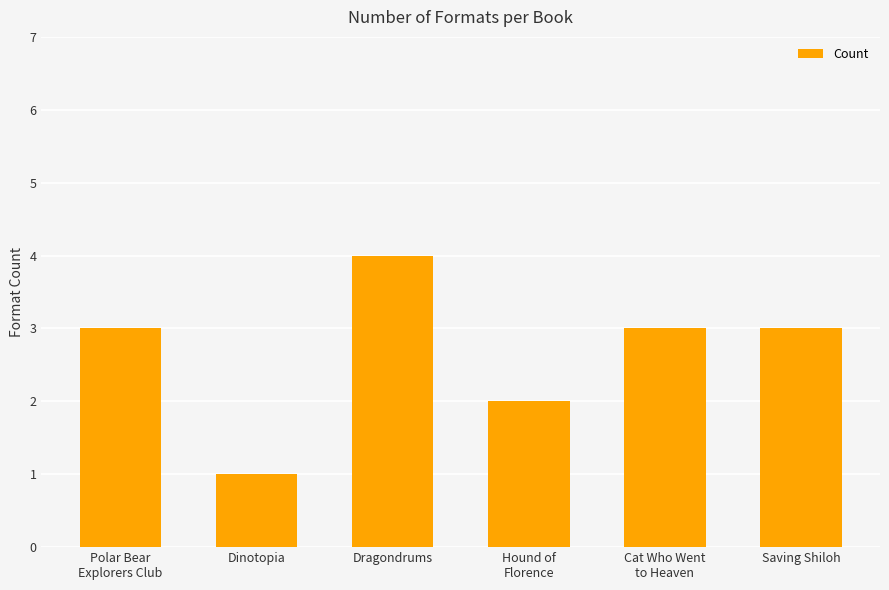

What value does the data have at Cat Who Went
to Heaven?

3